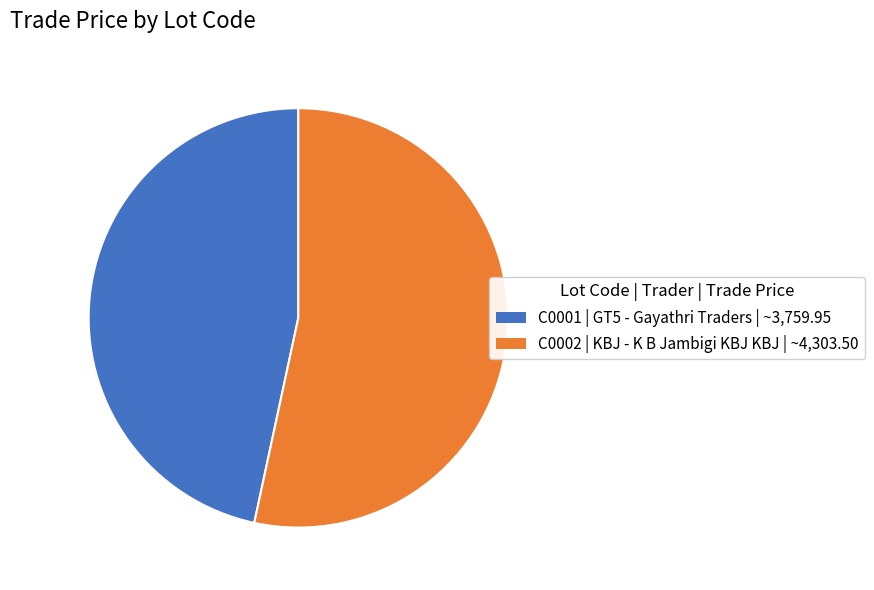

Is there a majority slice in this chart?

Yes